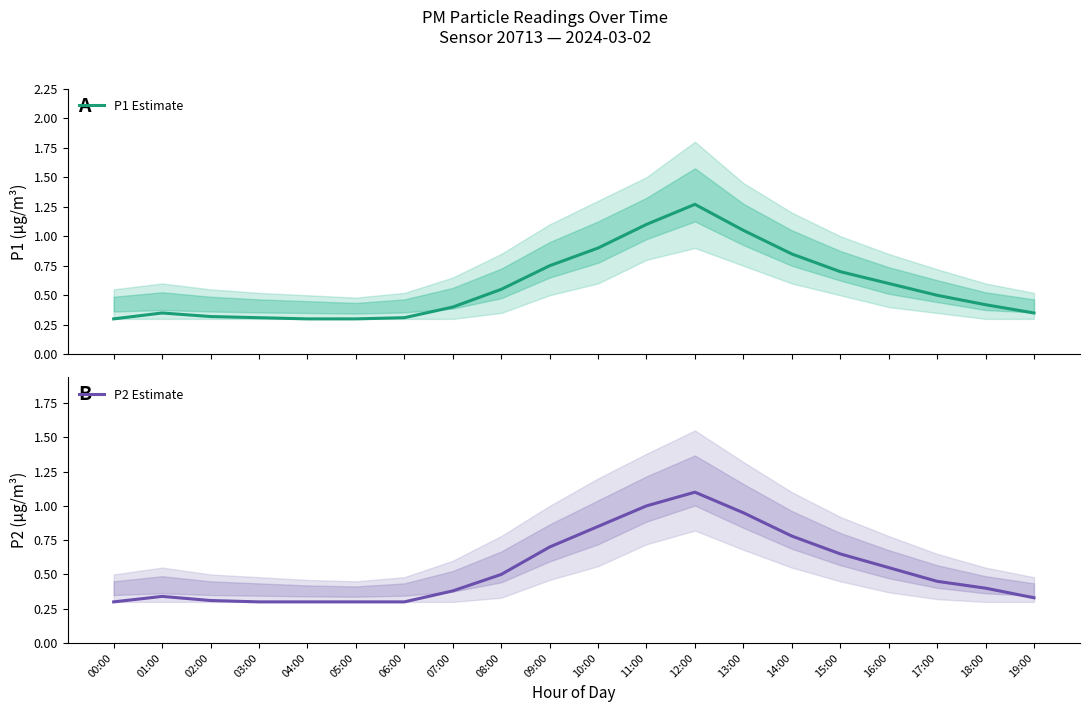

What position from the right is 04:00?

16